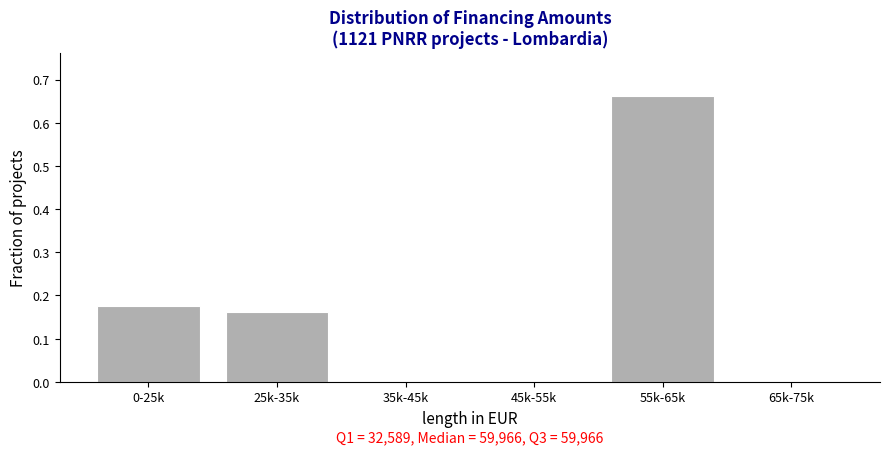

Which label corresponds to the largest value in the chart?

55k-65k